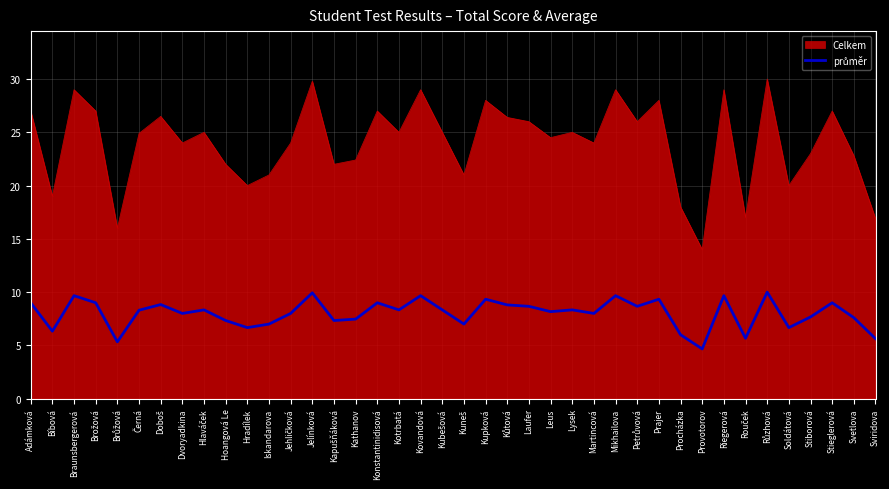

What position from the left is Bíbová?

2